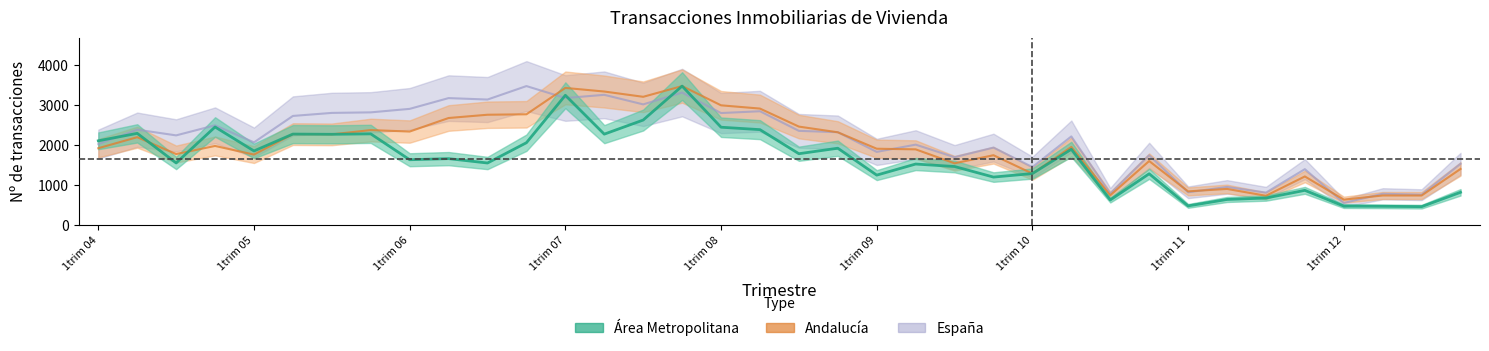

Reading left to right, list all the values displayed in this chart.

Area Metropolitana: 1trim 04=2105.0	2trim 04=2292.0	3trim 04=1549.0	4trim 04=2452.0	1trim 05=1850.0	2trim 05=2274.0	3trim 05=2268.0	4trim 05=2279.0	1trim 06=1630.0	2trim 06=1658.0	3trim 06=1548.0	4trim 06=2057.0	1trim 07=3247.0	2trim 07=2272.0	3trim 07=2626.0	4trim 07=3478.0	1trim 08=2446.0	2trim 08=2385.0	3trim 08=1781.0	4trim 08=1919.0	1trim 09=1244.0	2trim 09=1522.0	3trim 09=1460.0	4trim 09=1195.0	1trim 10=1283.0	2trim 10=1892.0	3trim 10=620.0	4trim 10=1278.0	1trim 11=472.0	2trim 11=633.0	3trim 11=669.0	4trim 11=862.0	1trim 12=467.0	2trim 12=462.0	3trim 12=453.0	4trim 12=813.0
Andalucia: 1trim 04=1918.8	2trim 04=2196.0	3trim 04=1772.8	4trim 04=1975.9	1trim 05=1759.3	2trim 05=2273.3	3trim 05=2266.3	4trim 05=2374.2	1trim 06=2337.2	2trim 06=2677.0	3trim 06=2759.0	4trim 06=2770.2	1trim 07=3431.6	2trim 07=3341.4	3trim 07=3209.0	4trim 07=3478.0	1trim 08=2995.3	2trim 08=2913.6	3trim 08=2461.5	4trim 08=2318.6	1trim 09=1906.2	2trim 09=1890.6	3trim 09=1540.7	4trim 09=1743.3	1trim 10=1282.5	2trim 10=1950.7	3trim 10=737.6	4trim 10=1597.5	1trim 11=836.2	2trim 11=897.7	3trim 11=726.1	4trim 11=1210.4	1trim 12=628.6	2trim 12=733.4	3trim 12=732.4	4trim 12=1399.2
Espana: 1trim 04=2021.5	2trim 04=2384.6	3trim 04=2241.1	4trim 04=2494.2	1trim 05=2066.0	2trim 05=2729.0	3trim 05=2805.0	4trim 05=2818.7	1trim 06=2906.2	2trim 06=3176.5	3trim 06=3140.2	4trim 06=3478.0	1trim 07=3178.0	2trim 07=3258.7	3trim 07=3018.7	4trim 07=3315.3	1trim 08=2801.4	2trim 08=2846.7	3trim 08=2354.8	4trim 08=2321.4	1trim 09=1826.7	2trim 09=2008.9	3trim 09=1693.3	4trim 09=1935.1	1trim 10=1446.5	2trim 10=2215.1	3trim 10=780.4	4trim 10=1742.5	1trim 11=813.2	2trim 11=947.7	3trim 11=804.9	4trim 11=1393.8	1trim 12=545.1	2trim 12=776.3	3trim 12=753.1	4trim 12=1528.2